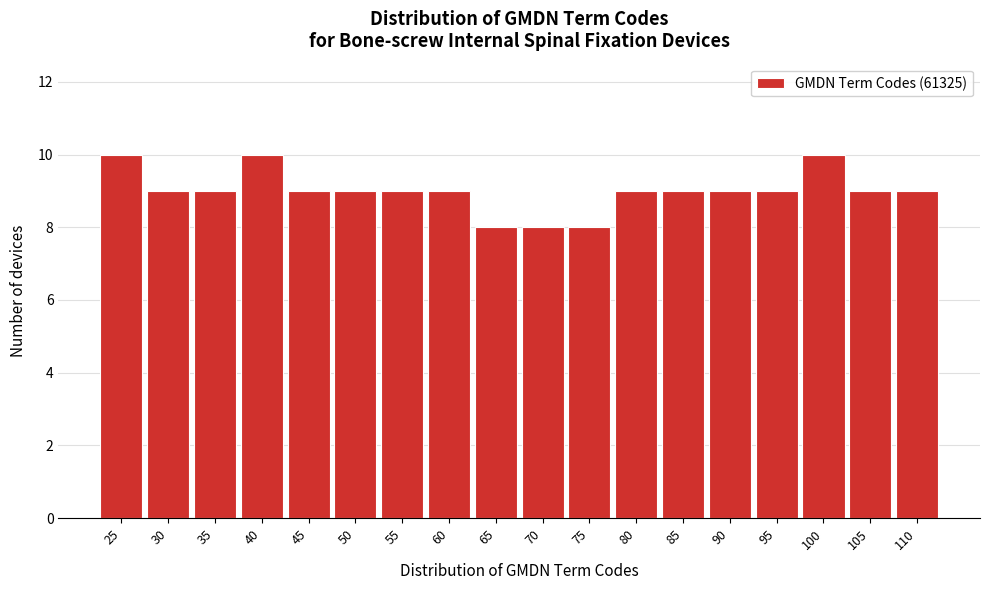

Reading right to left, transcribe all the data shown in this chart.

9	9	10	9	9	9	9	8	8	8	9	9	9	9	10	9	9	10